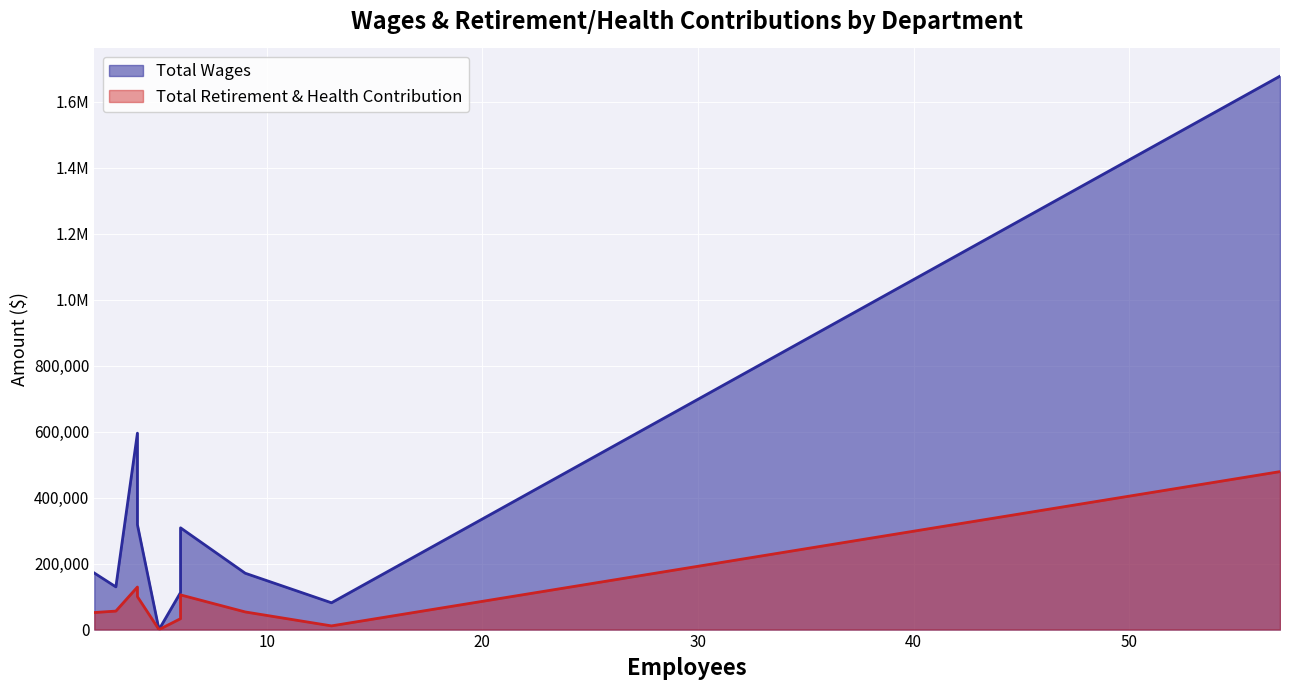

List the labels in order of Total Retirement & Health Contribution value, largest first.

Teacher, Certificated Management, Clerical, Classified Management, Maint/Op, Instr Aide, Other Cert, Other Classified, Newcastle Elementary School District, Governing Board